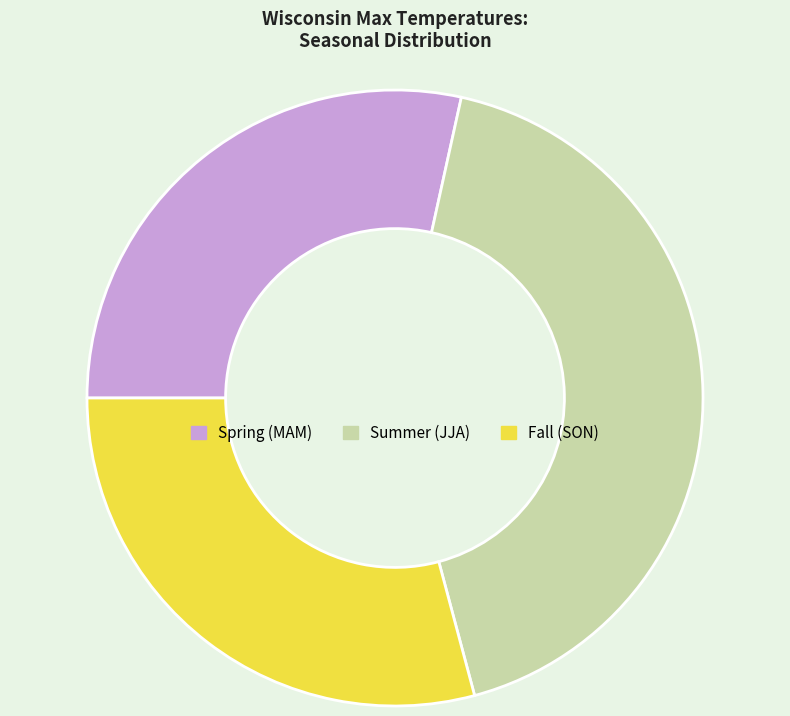

Which has a higher value, Summer (JJA) or Fall (SON)?

Summer (JJA)